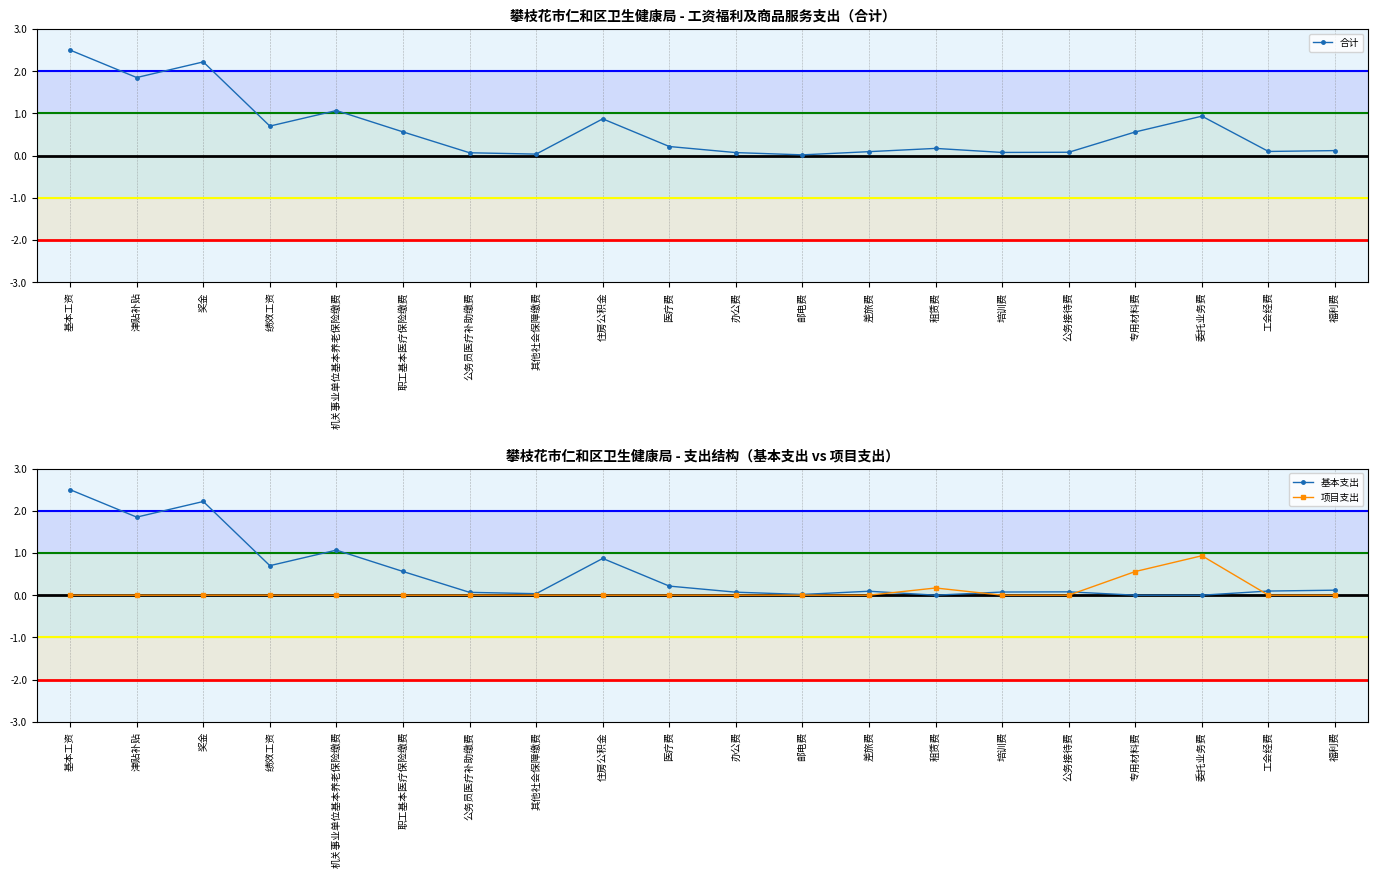

What is the label of the 19th point from the right?

津贴补贴